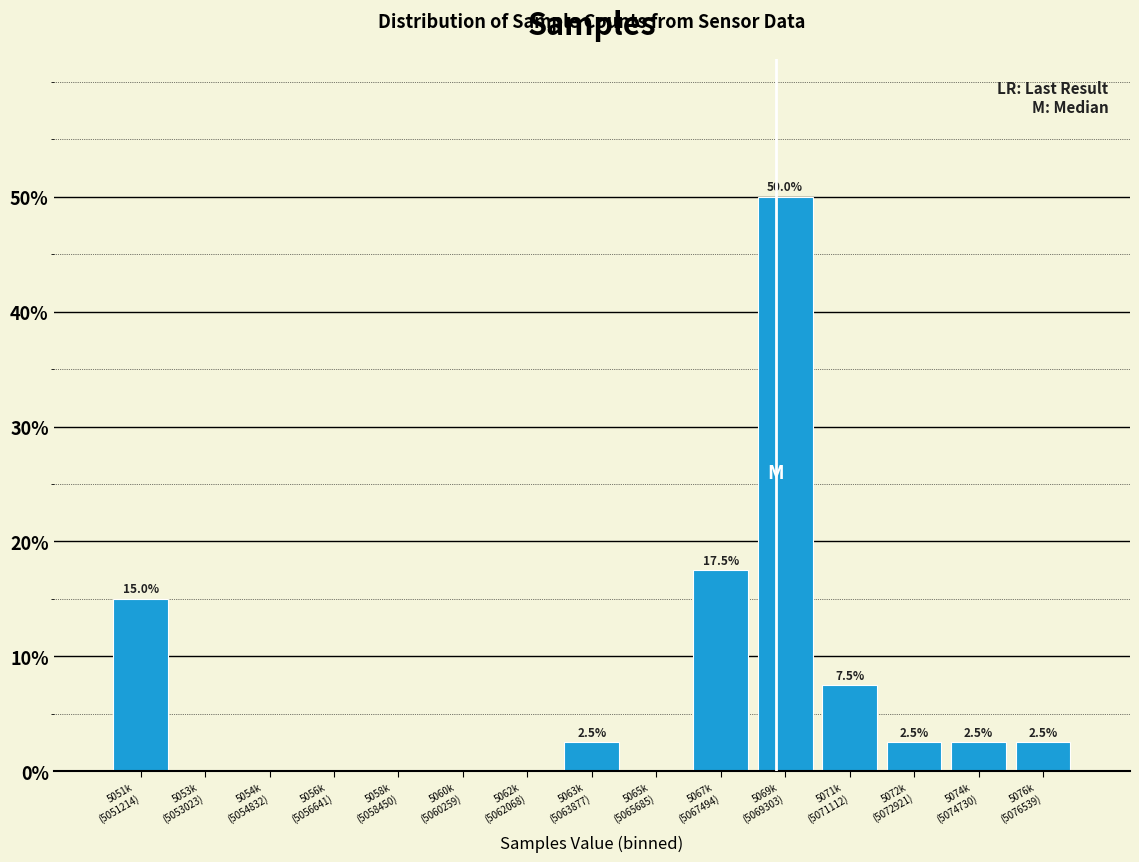

What is the maximum value shown in the chart?

50.0